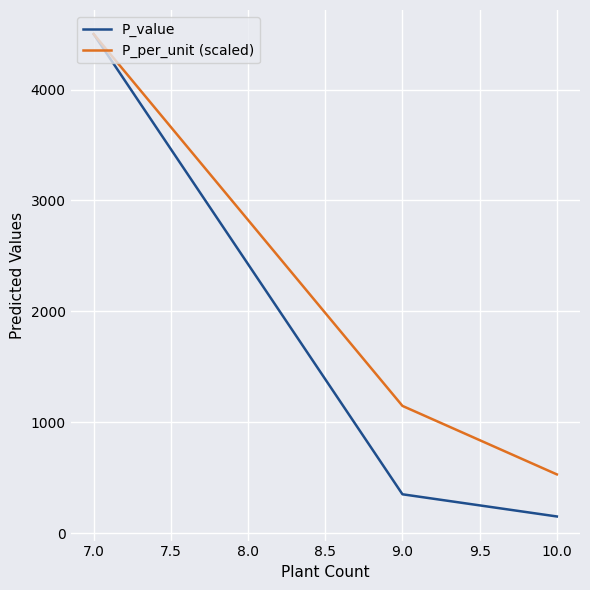

Which series has the widest spread of values?

P_value